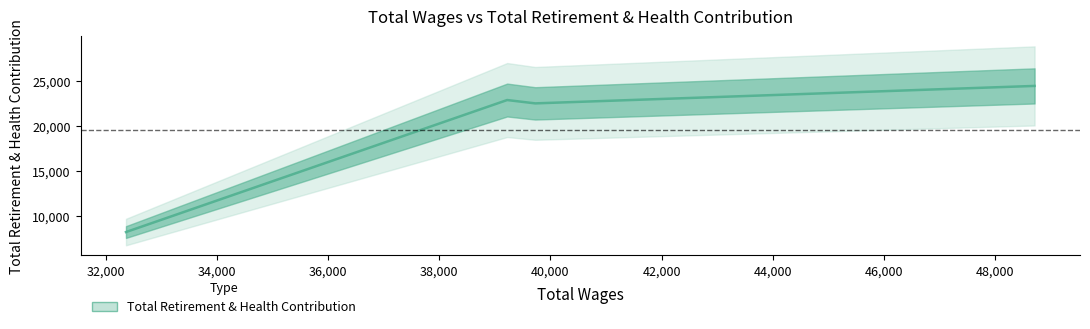

List the labels in order of value, largest first.

48712.0, 39220.0, 39725.0, 32360.0